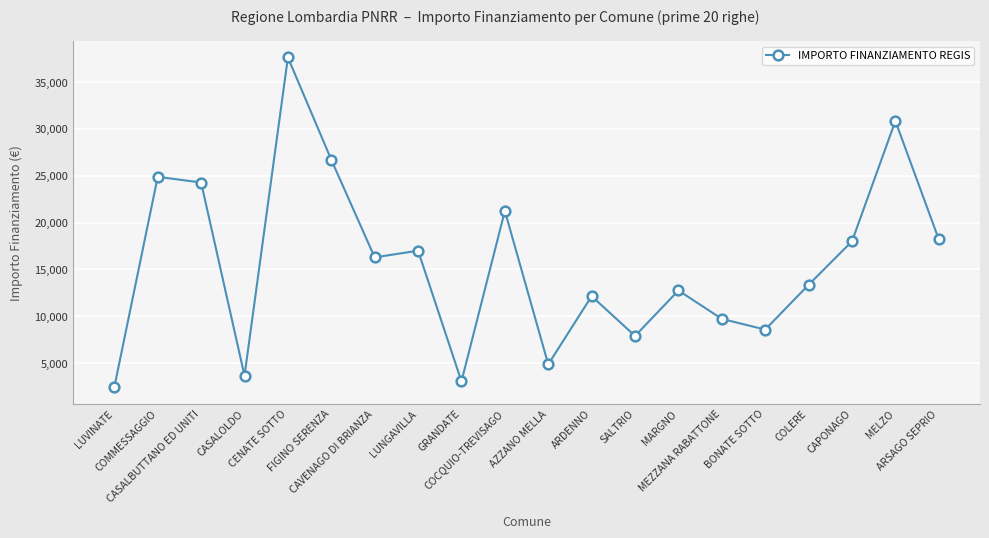

At which category does the data reach its first local peak?

COMMESSAGGIO